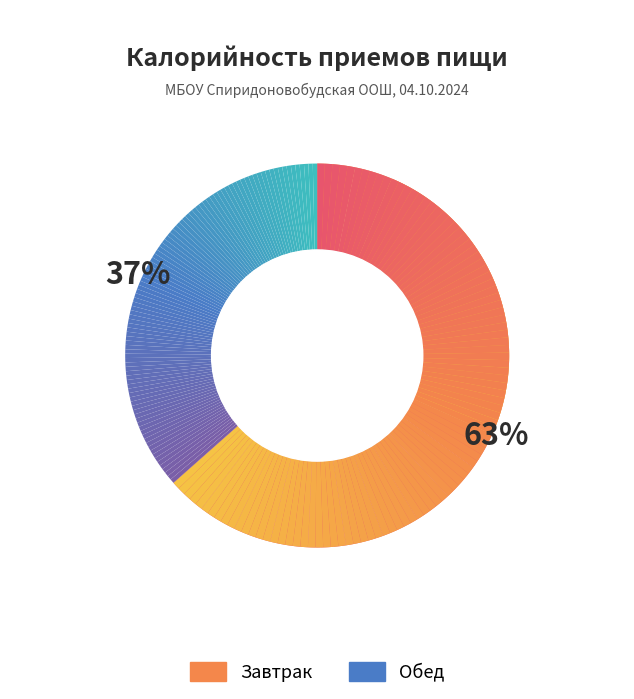

To the nearest percent, what is the combined percentage of Завтрак and Обед?

100%